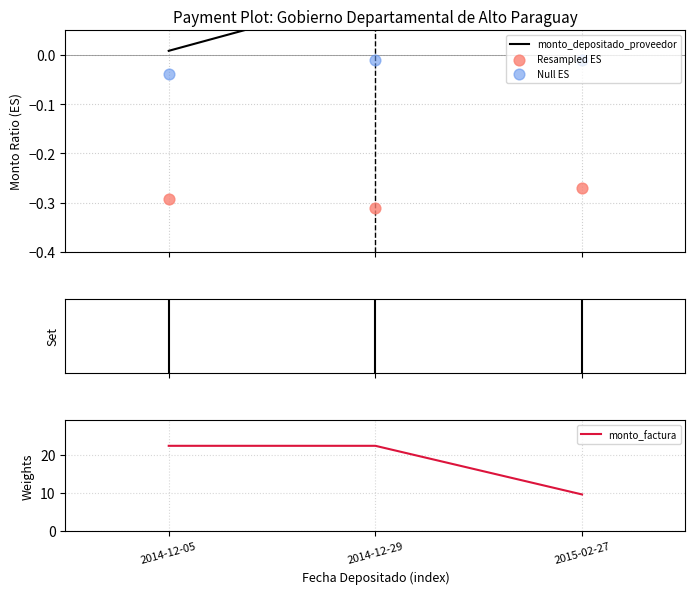

Which series has the widest spread of Y values?

monto_factura